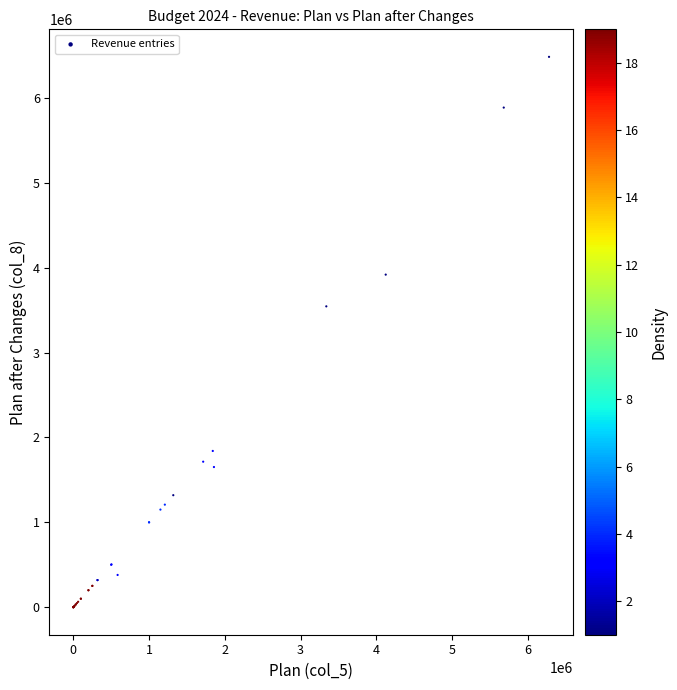

What Y value in the scatter plot is closest to 3241632?

3544119.0